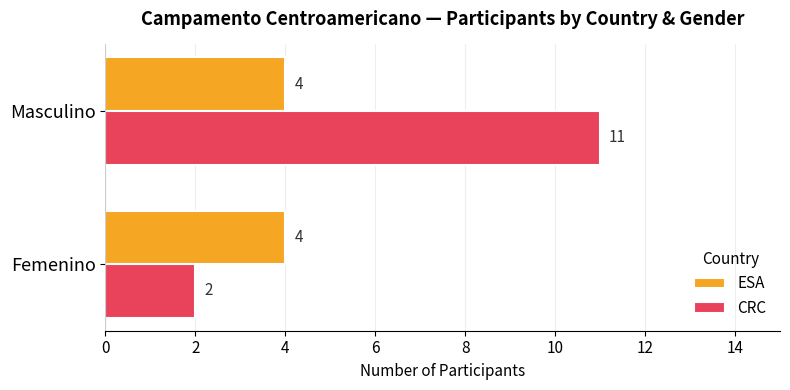

Which series has the largest range (max minus min)?

CRC